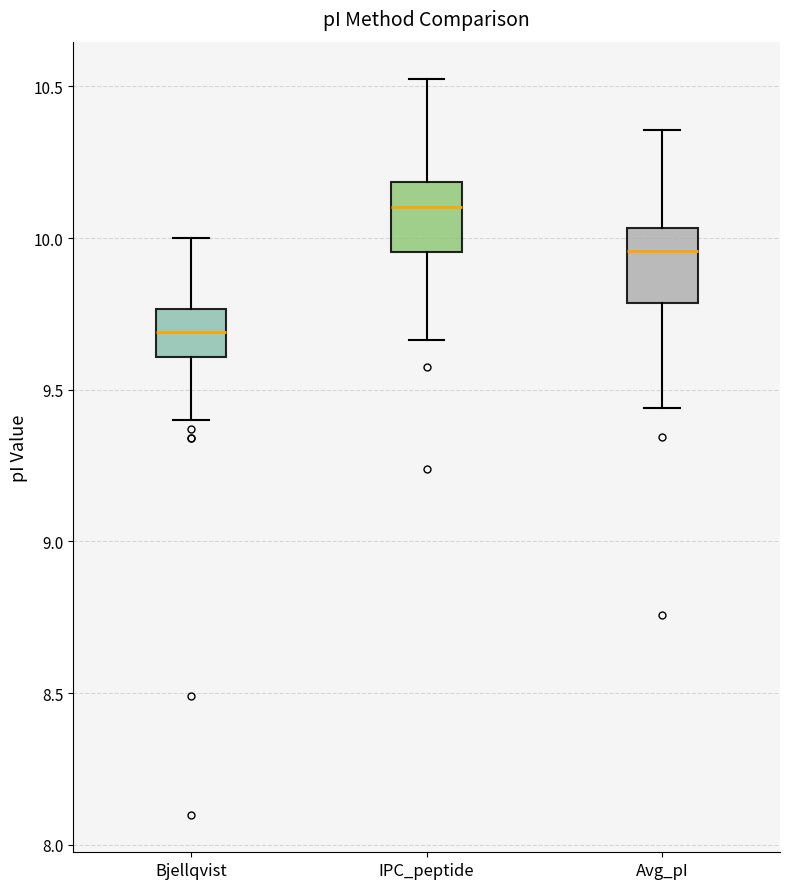

Reading left to right, read every box against the y-axis: the position of its median line, the range the box covers, and the ends of its whiskers. The values are not printed on the chart, so give them approximately, as read against the axis.

Bjellqvist: median 9.70, box 9.60 to 9.75, whiskers 9.40 to 10.00
IPC_peptide: median 10.10, box 9.95 to 10.20, whiskers 9.65 to 10.55
Avg_pI: median 9.95, box 9.80 to 10.05, whiskers 9.45 to 10.35